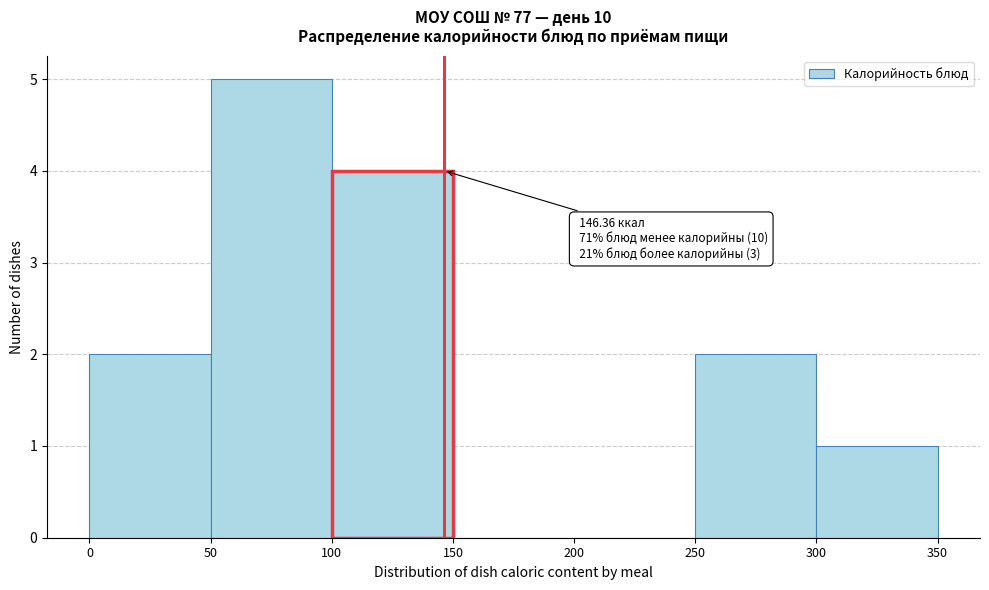

Over which range of the x-axis is the bar tallest?

50 to 100